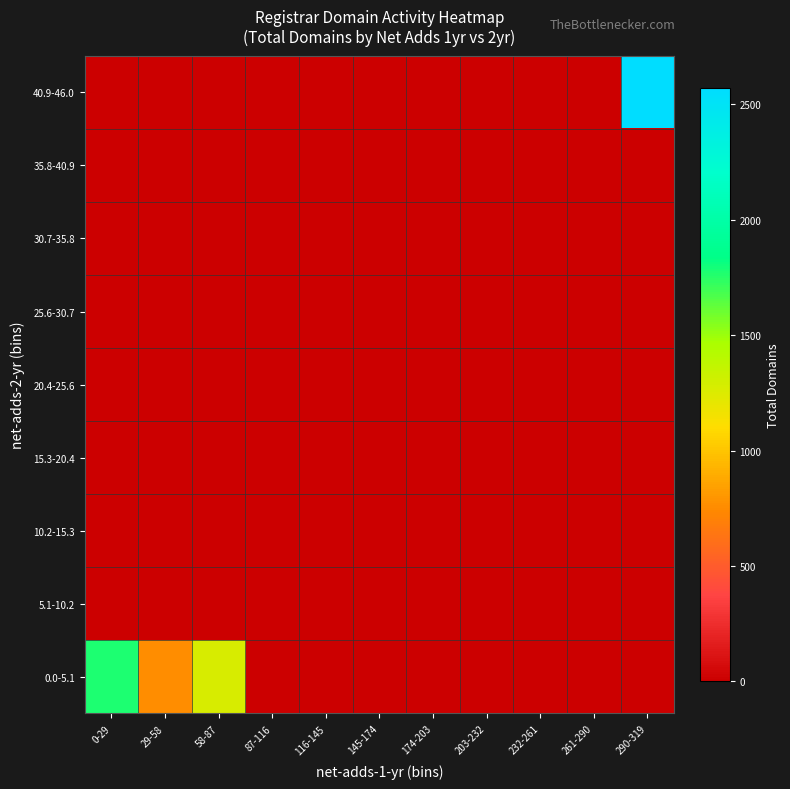

Which series changed the most between 116-145 and 290-319?

40.9-46.0